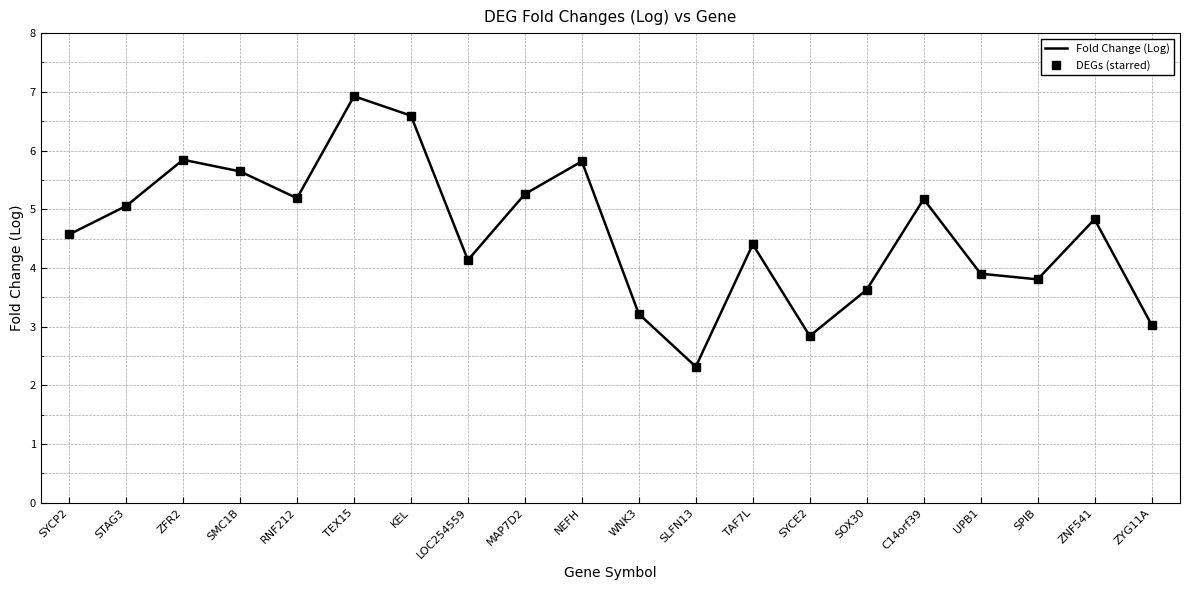

Between LOC254559 and ZFR2, which is larger?

ZFR2